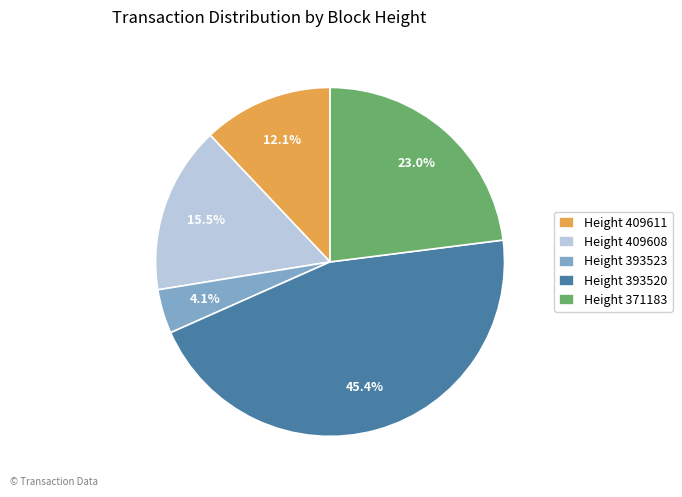

Which slice is the largest?

Height 393520